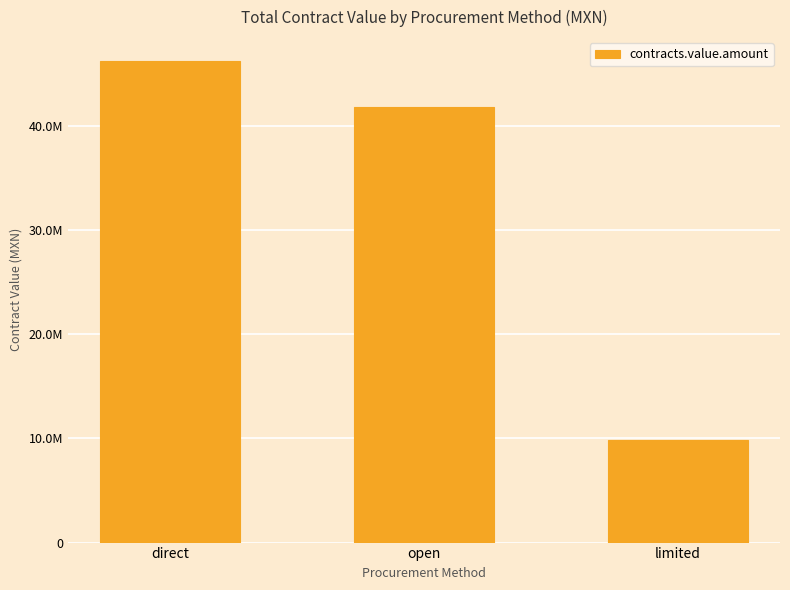

What is the smallest value displayed?

9813503.4